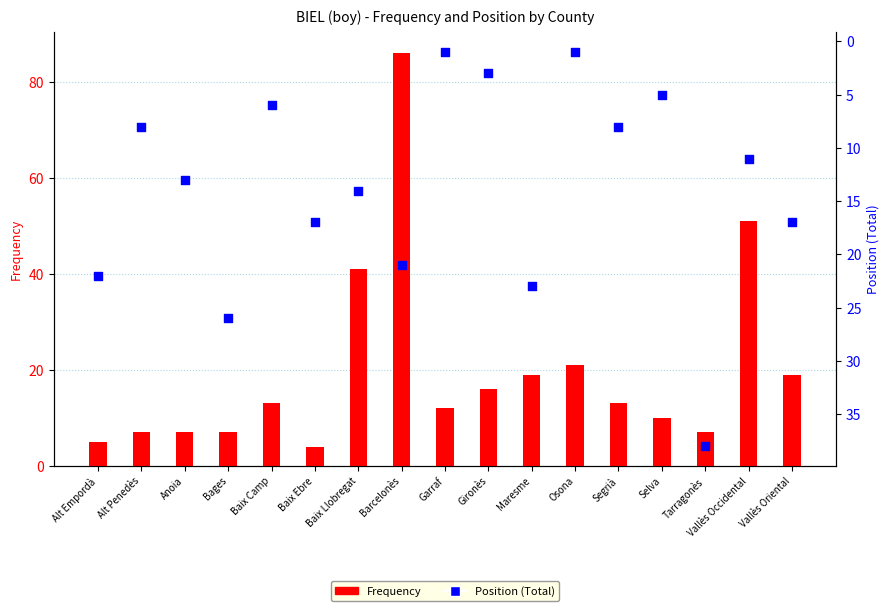

What are all the series names shown in the legend?

Frequency, Position (Total)